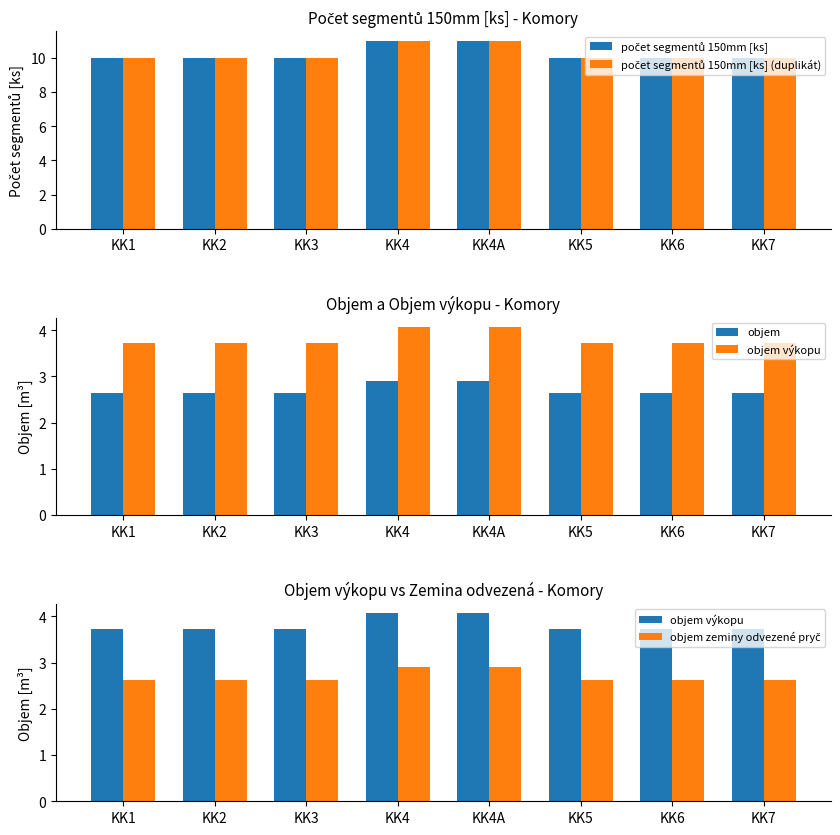

At KK4, list the series in order from smallest to largest.

objem, objem zeminy odvezené pryč, objem výkopu, počet segmentů 150mm [ks], počet segmentů 150mm [ks] (duplikát)